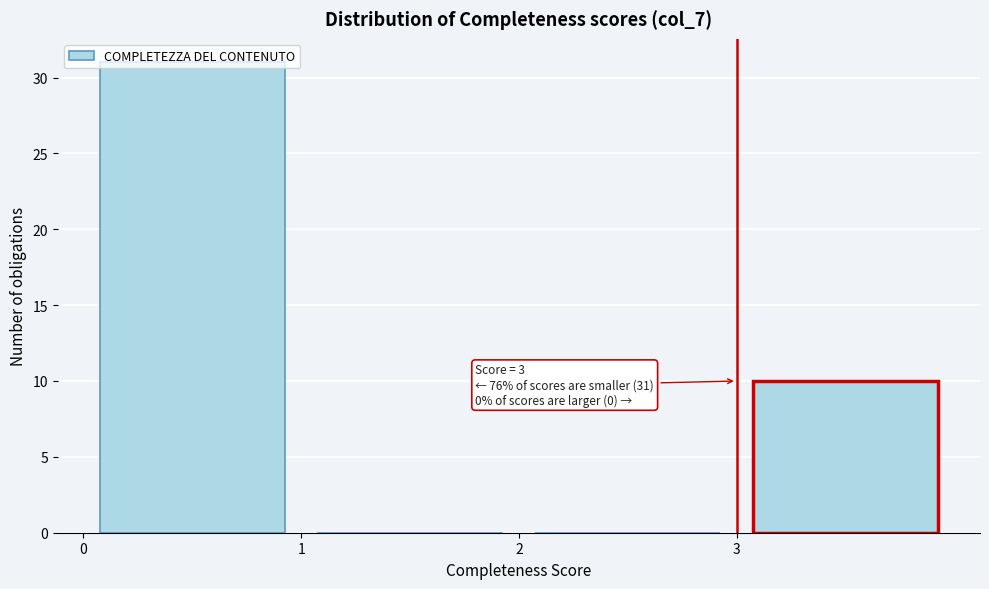

Over which range of the x-axis is the bar tallest?

0 to 1